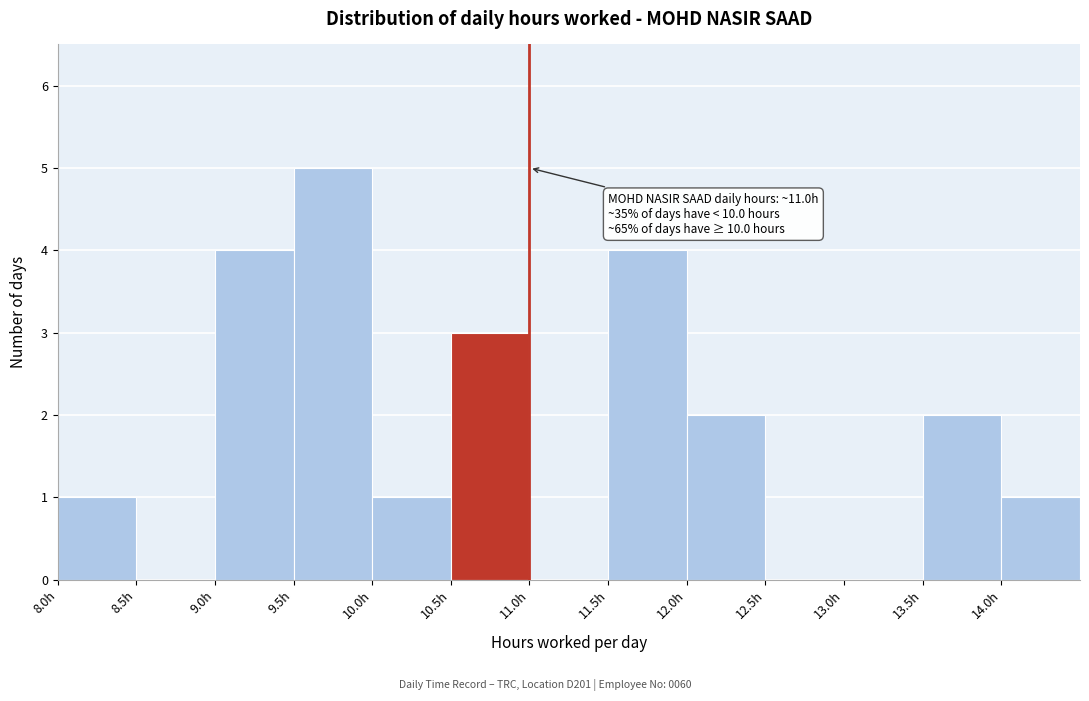

Which range on the x-axis has the tallest bar?

9.5 to 10.0